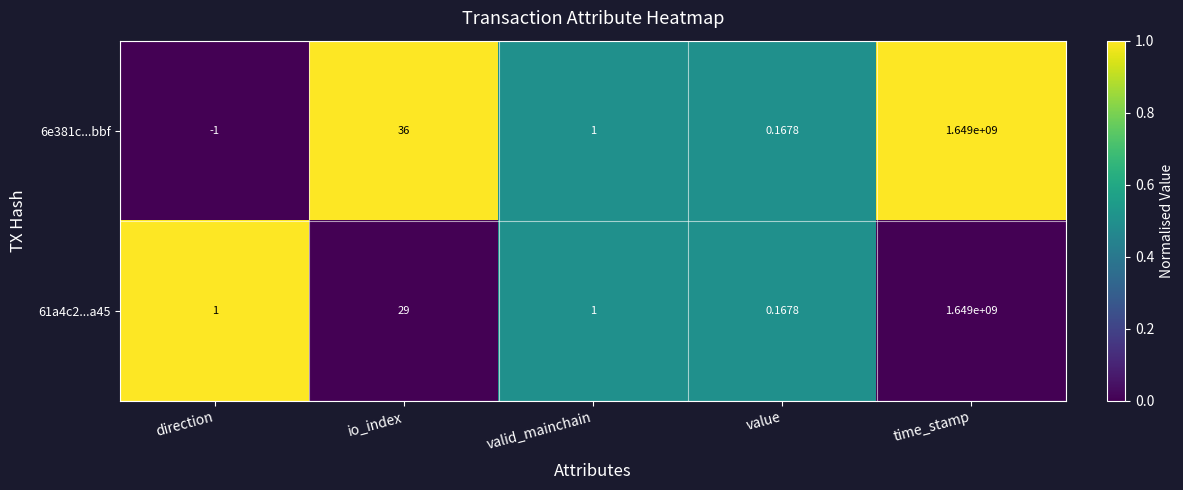

Count the number of data series in this chart.

2